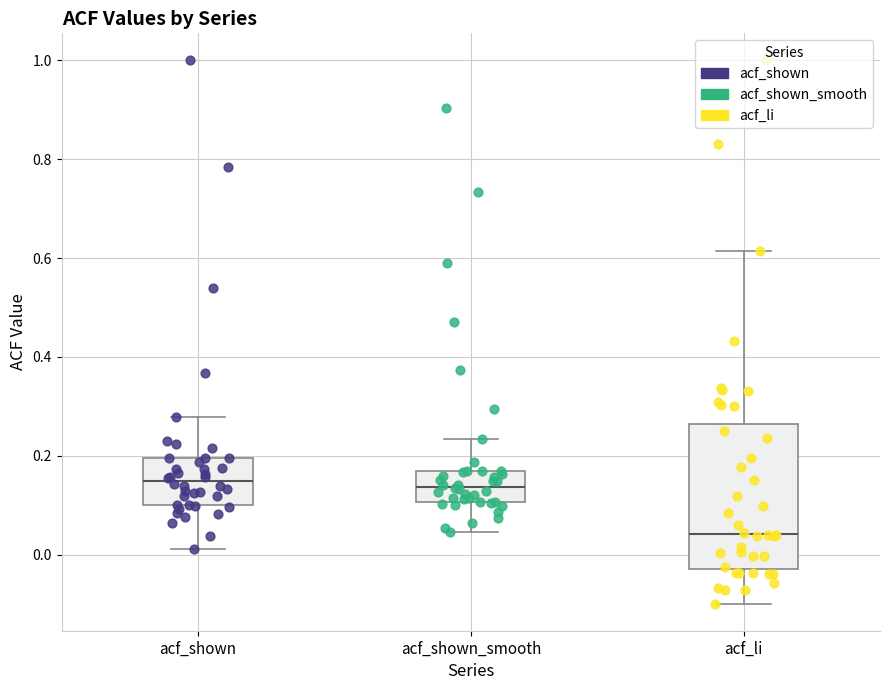

Where is the upper edge of the box for acf_li on the y-axis? The values are not printed on the chart, so give them approximately, as read against the axis.

0.26